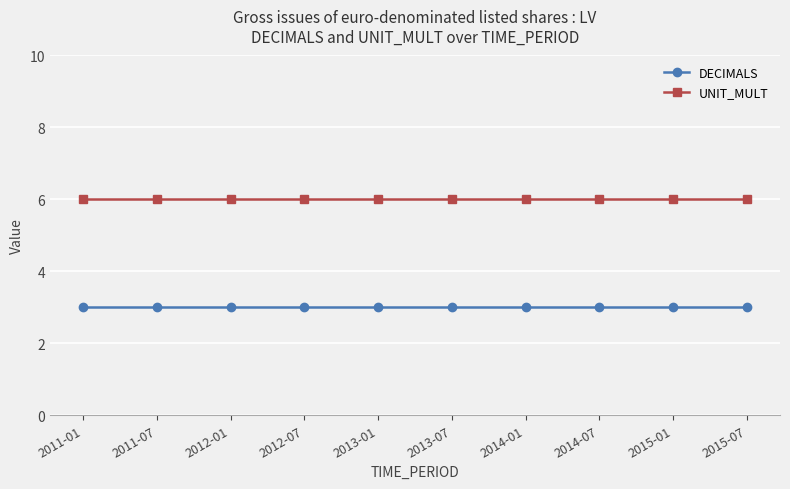

The value of UNIT_MULT at 2014-07 is 3. True or false?

False